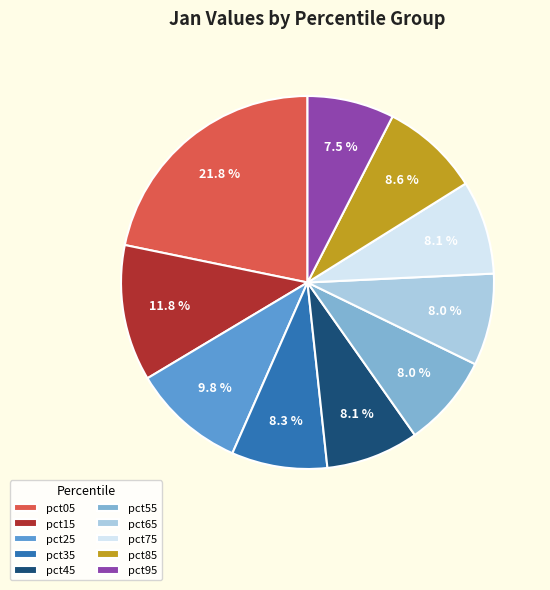

Is there any slice that represents more than half of the pie?

No